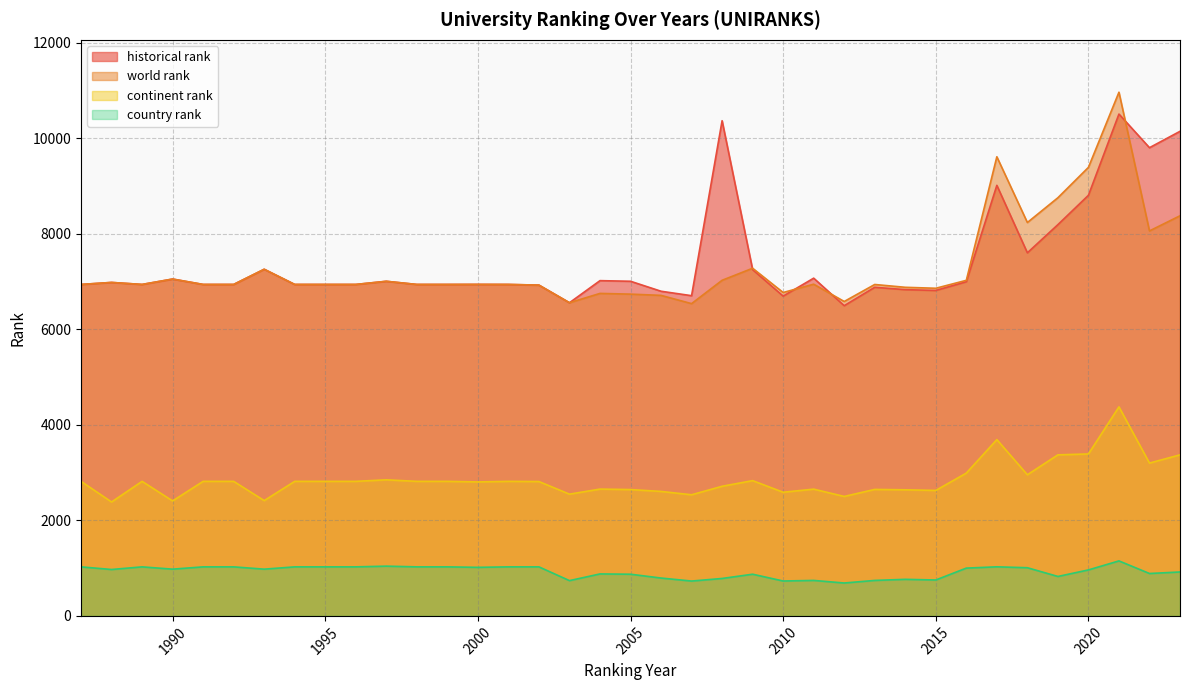

What are all the series names shown in the legend?

historical rank, world rank, continent rank, country rank